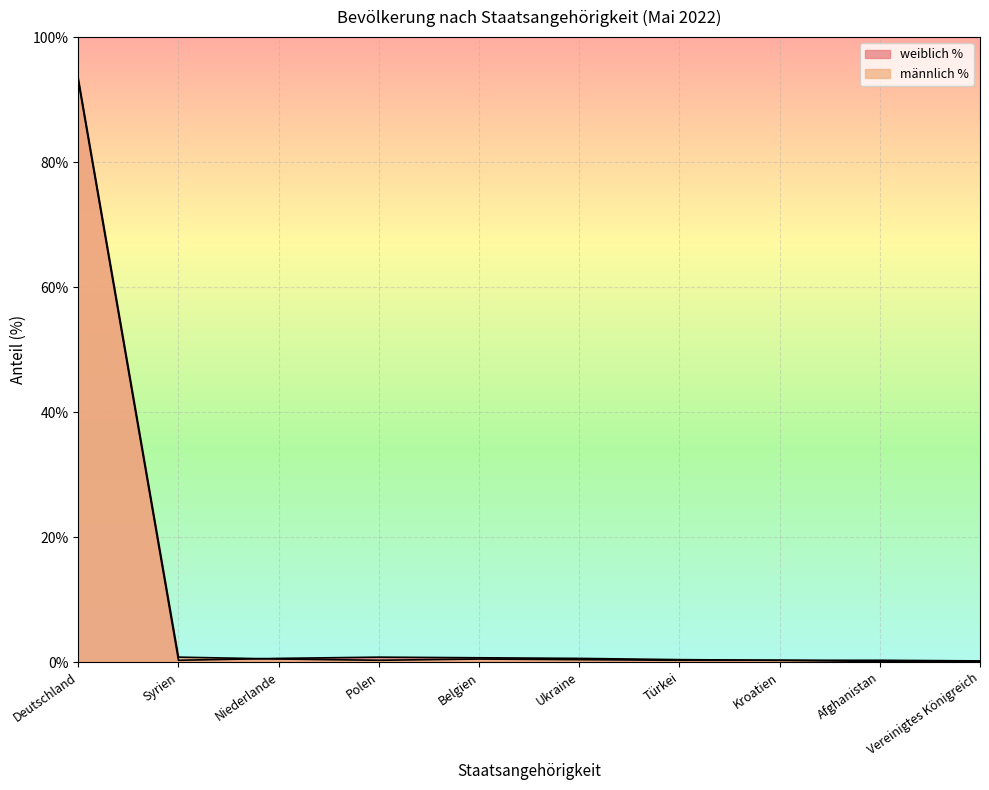

At which category does the chart reach its peak across all series?

Deutschland